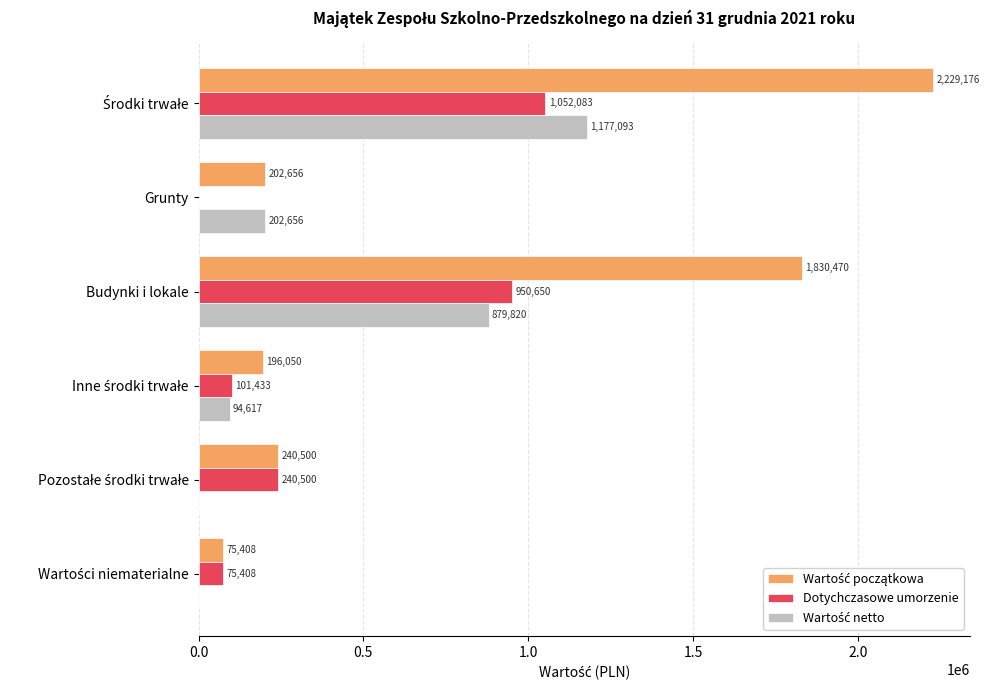

What is the maximum value shown in the chart?

2229176.2